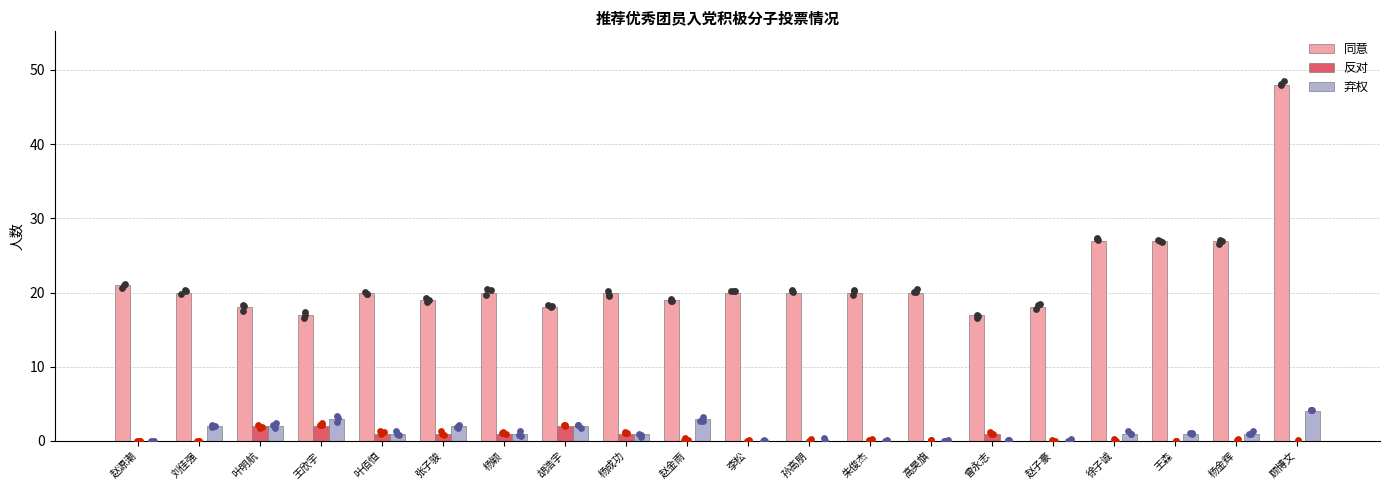

Is the value of 同意 at 王欣宇 greater than the value of 反对 at 胡浩宇?

Yes